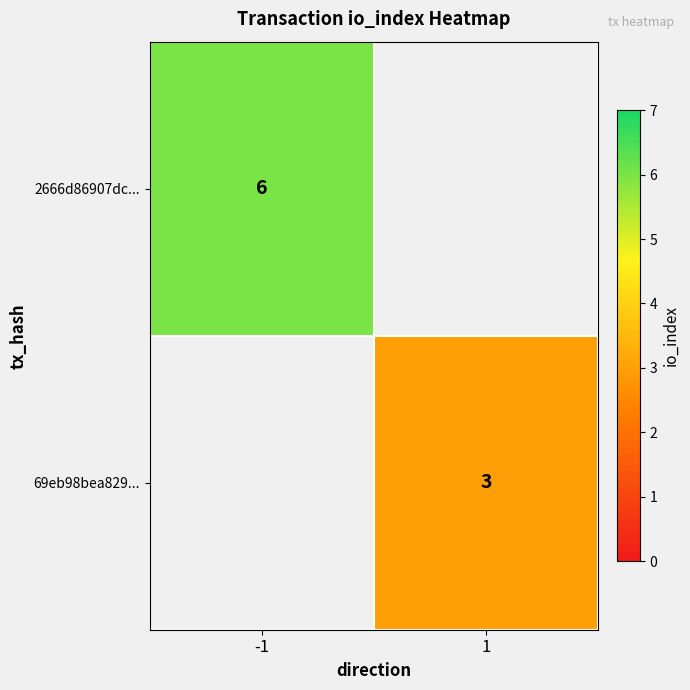

Is the value of 2666d86907dc... at -1 greater than the value of 69eb98bea829... at 1?

Yes